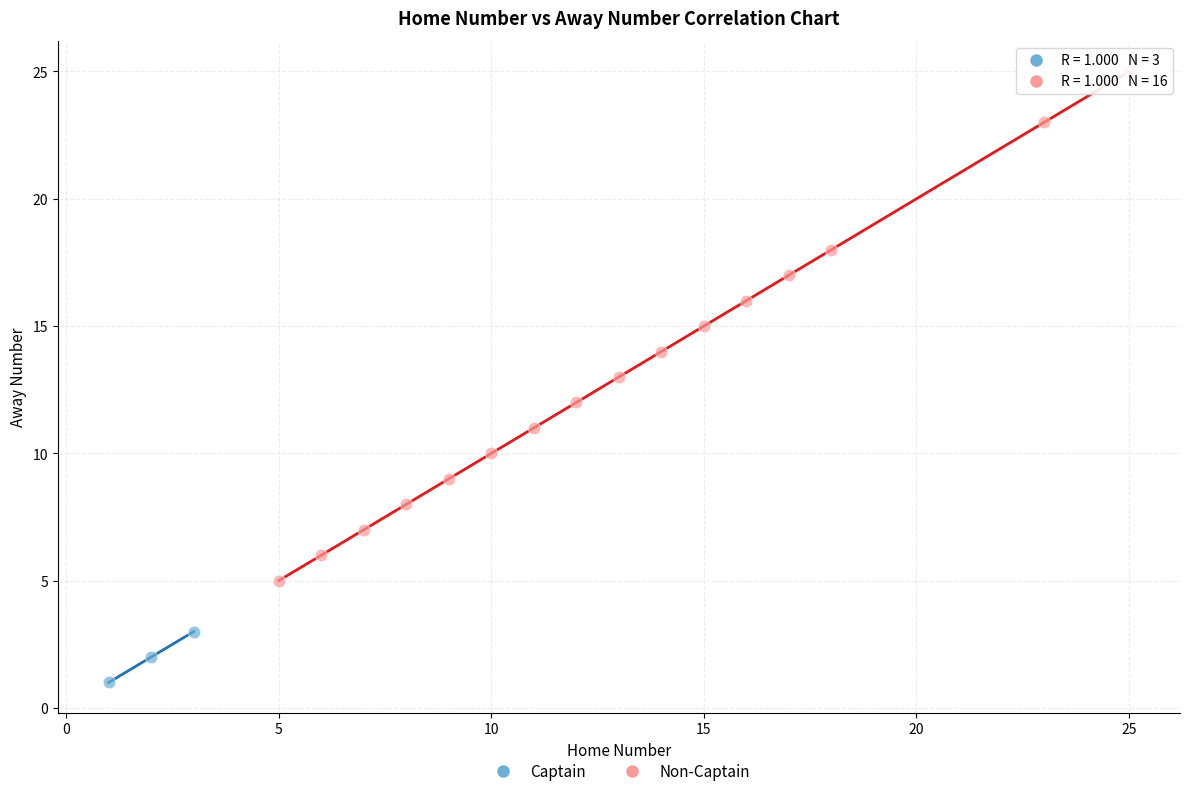

Which series reaches the minimum Y coordinate?

Captain